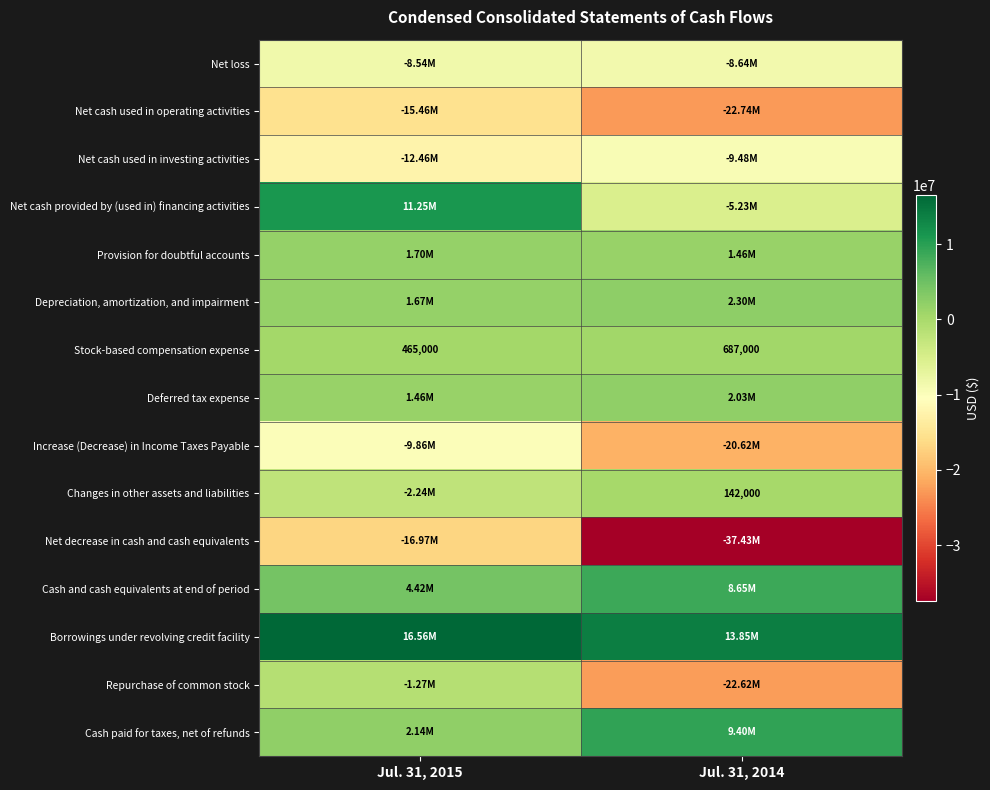

What is the difference between the Stock-based compensation expense values at Jul. 31, 2015 and Jul. 31, 2014?

222000